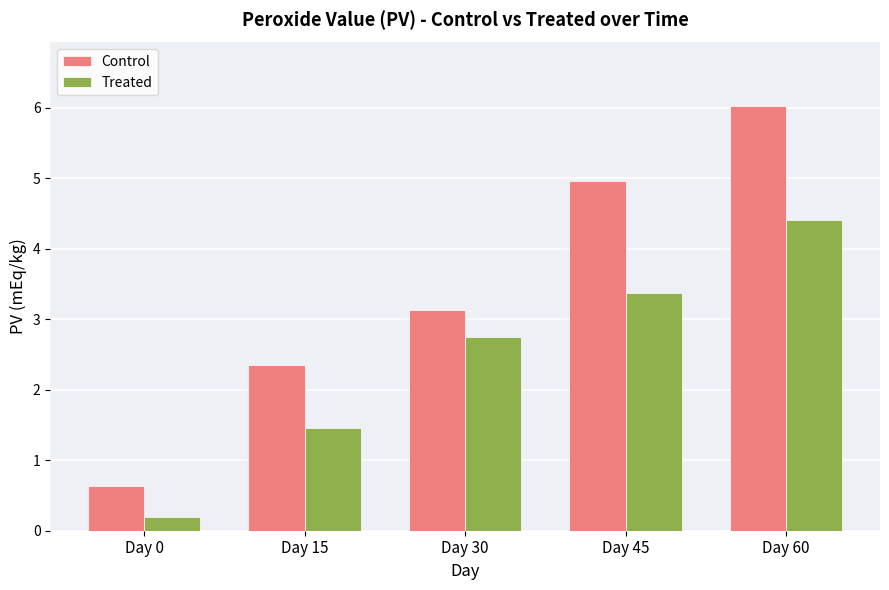

The value of Treated at Day 60 is 4.4. True or false?

True